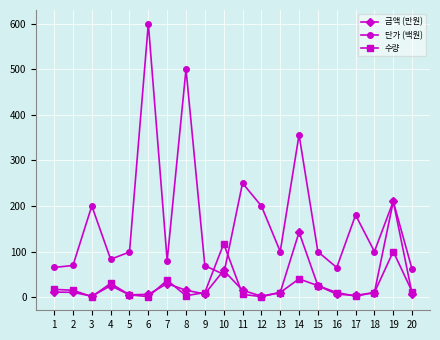

List the series in order of their peak value, highest first.

단가 (백원), 금액 (만원), 수량